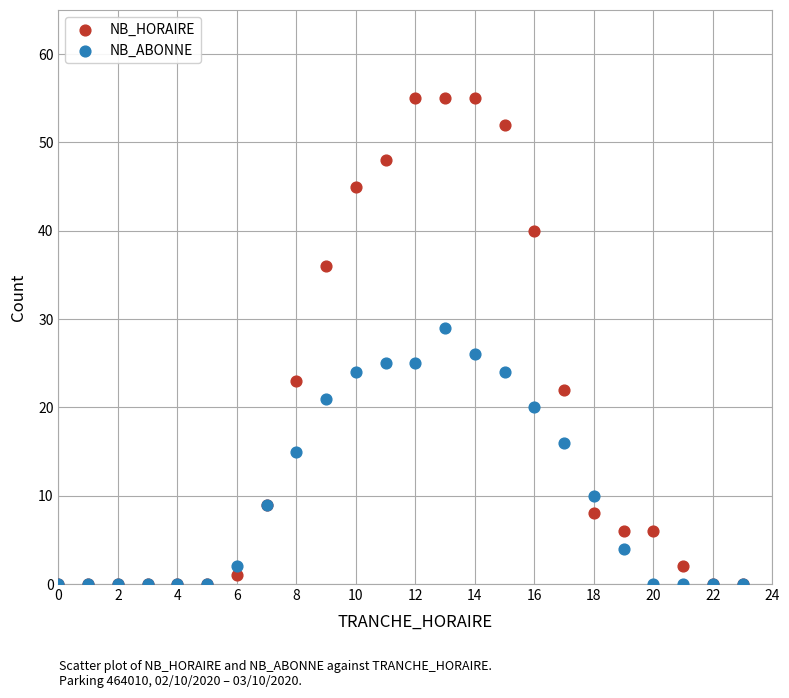

In the NB_HORAIRE series, what Y value is closest to 27?

23